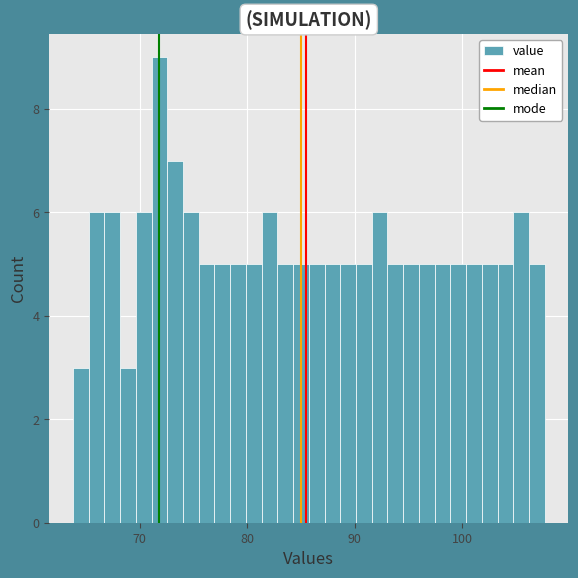

Around what value on the x-axis is the tallest bar? Give the approximate position of its centre, as read against the axis.

72